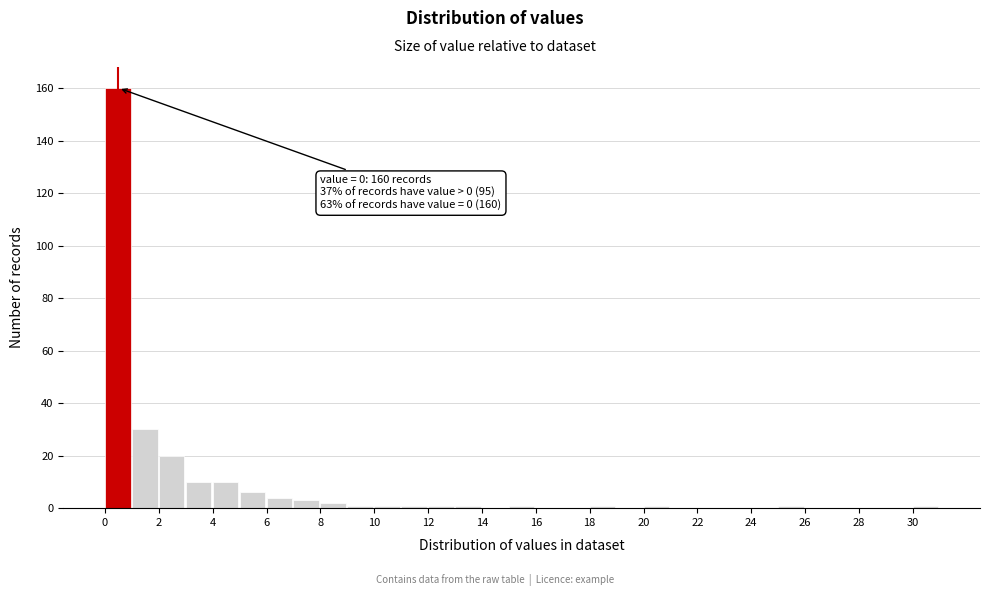

Which range on the x-axis has the tallest bar?

0 to 1